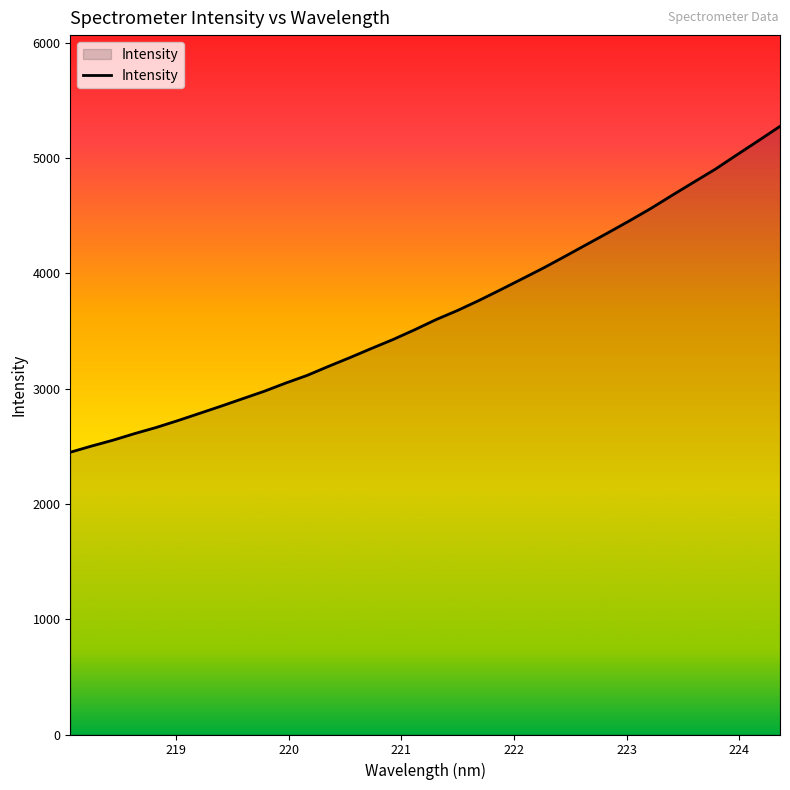

What is the difference between the maximum and minimum values?

2827.0